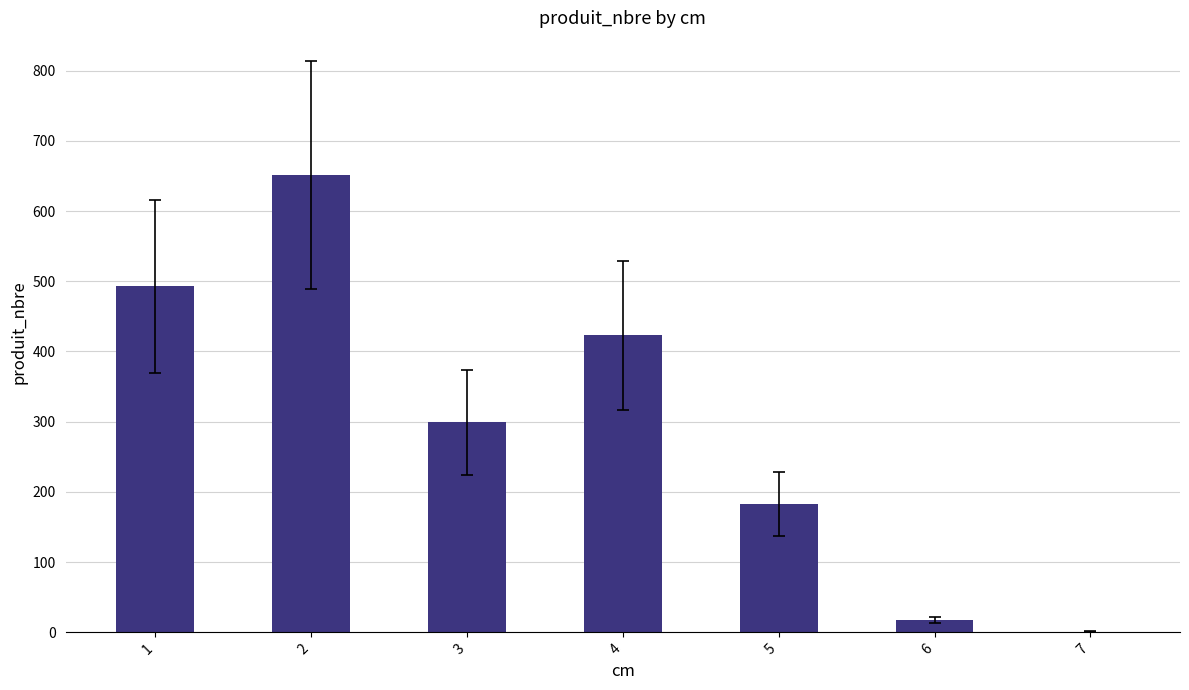

The value at 2 is 651. True or false?

True